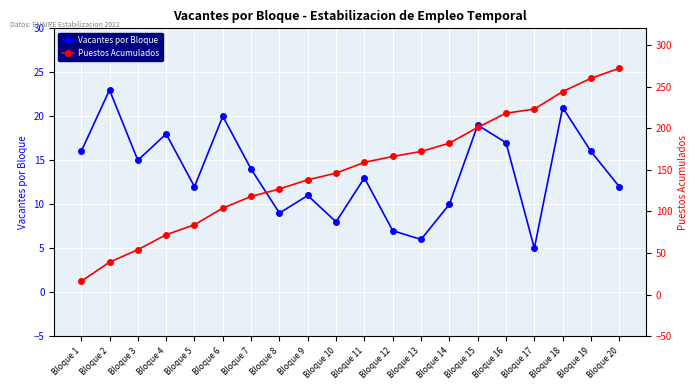

What is the maximum value for Puestos Acumulados?

272